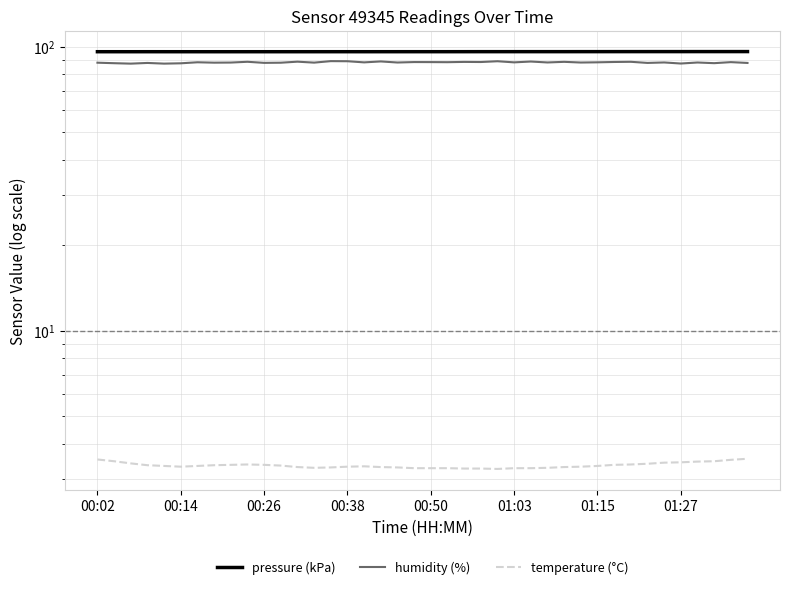

Which has a higher value, 22 or 30?

30